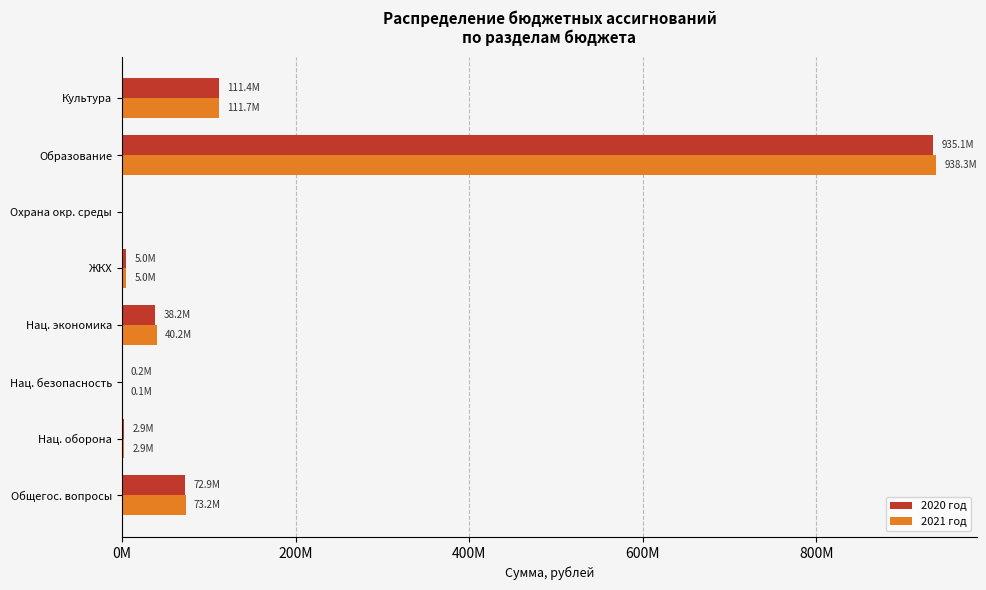

At which label is 2021 год closest to 469143627?

Культура